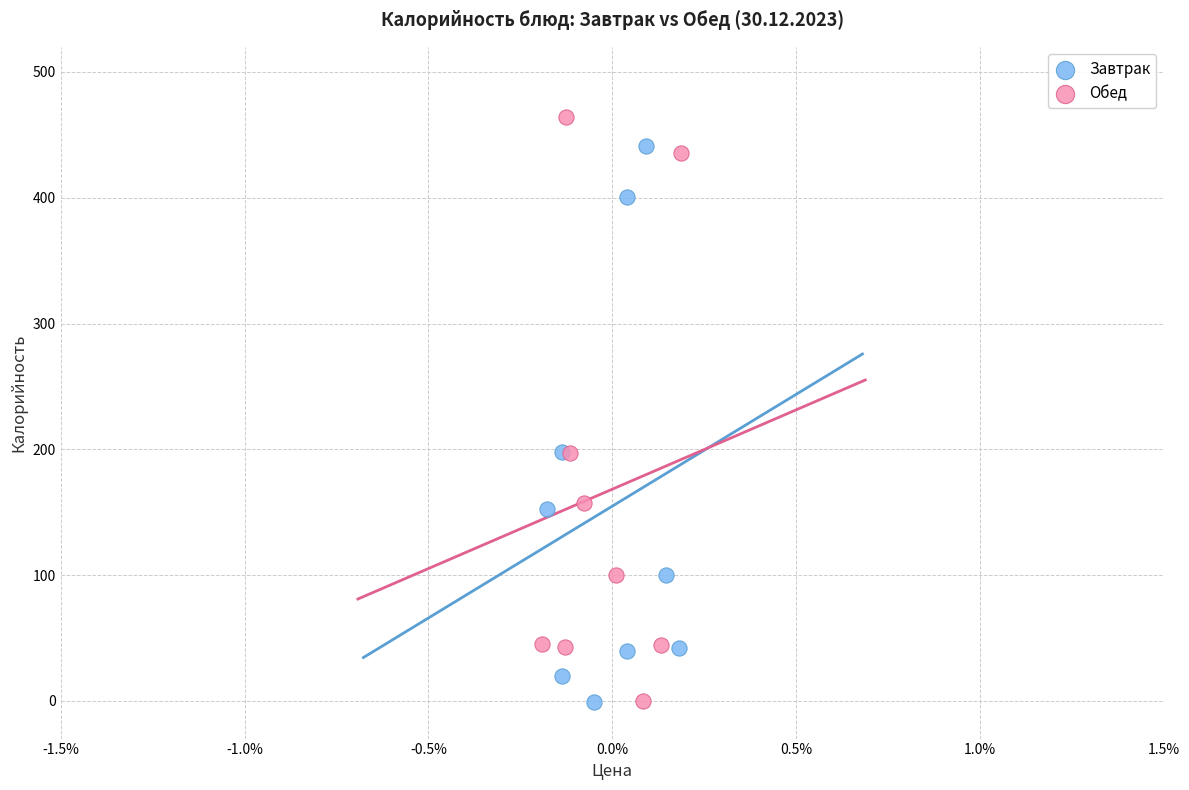

Which series reaches the maximum Y coordinate?

Обед